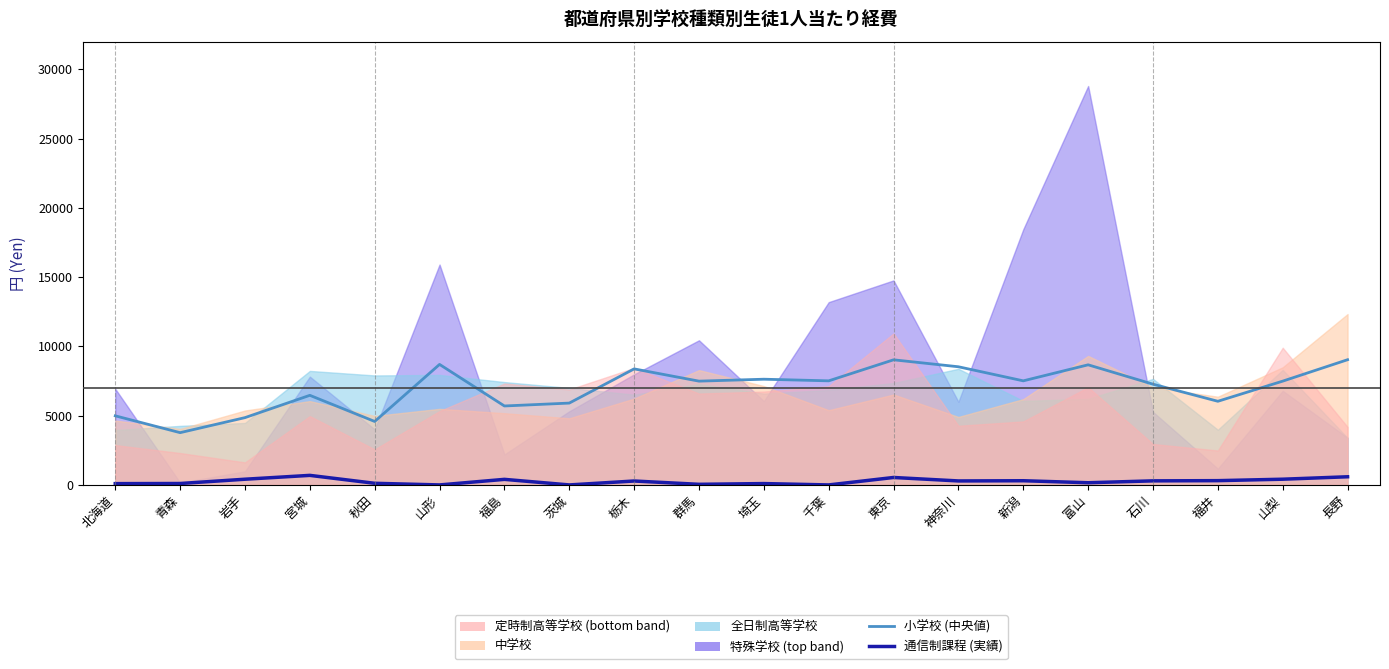

Count the number of categories in the chart.

20